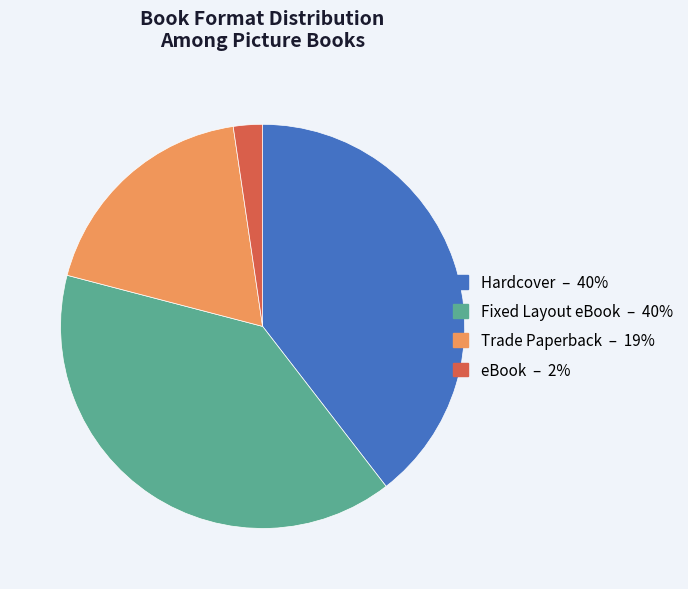

How many slices are in this pie chart?

4